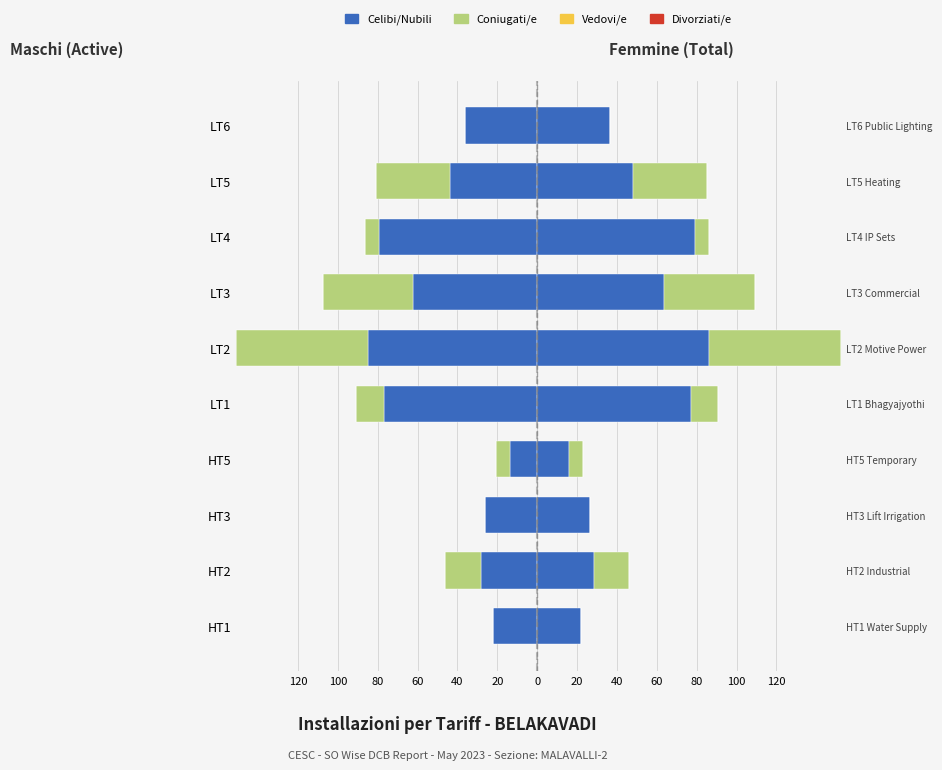

Is it true that Celibi/Nubili equals -62.1 at LT3?

True